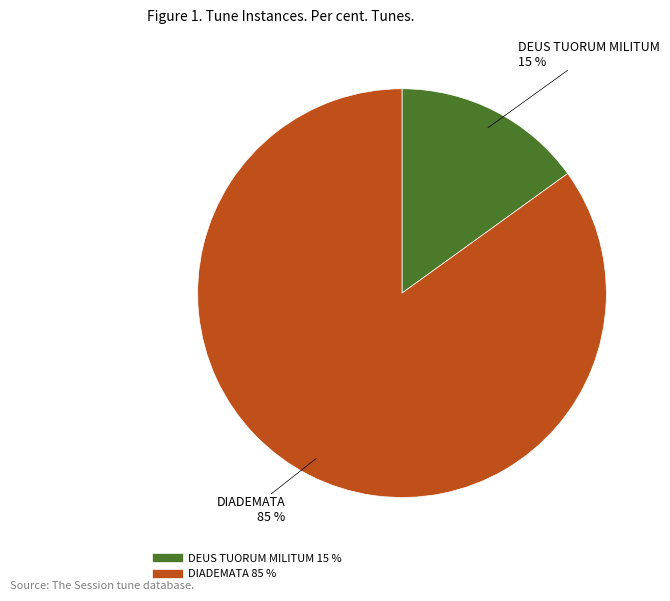

Between DEUS TUORUM MILITUM and DIADEMATA, which is larger?

DIADEMATA